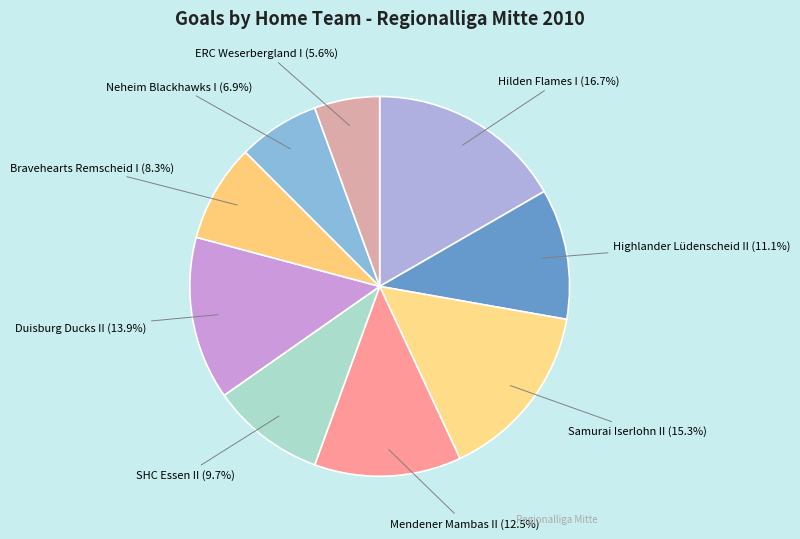

How much of the chart is everything except Duisburg Ducks II?

86.1%